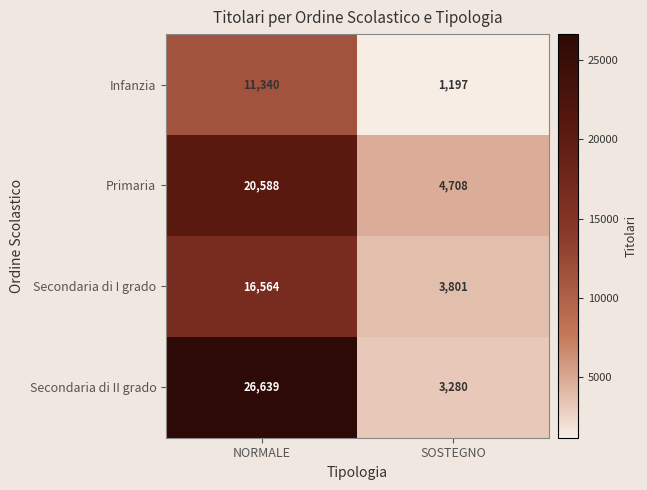

Where is Secondaria di I grado nearest to the value 10182?

SOSTEGNO